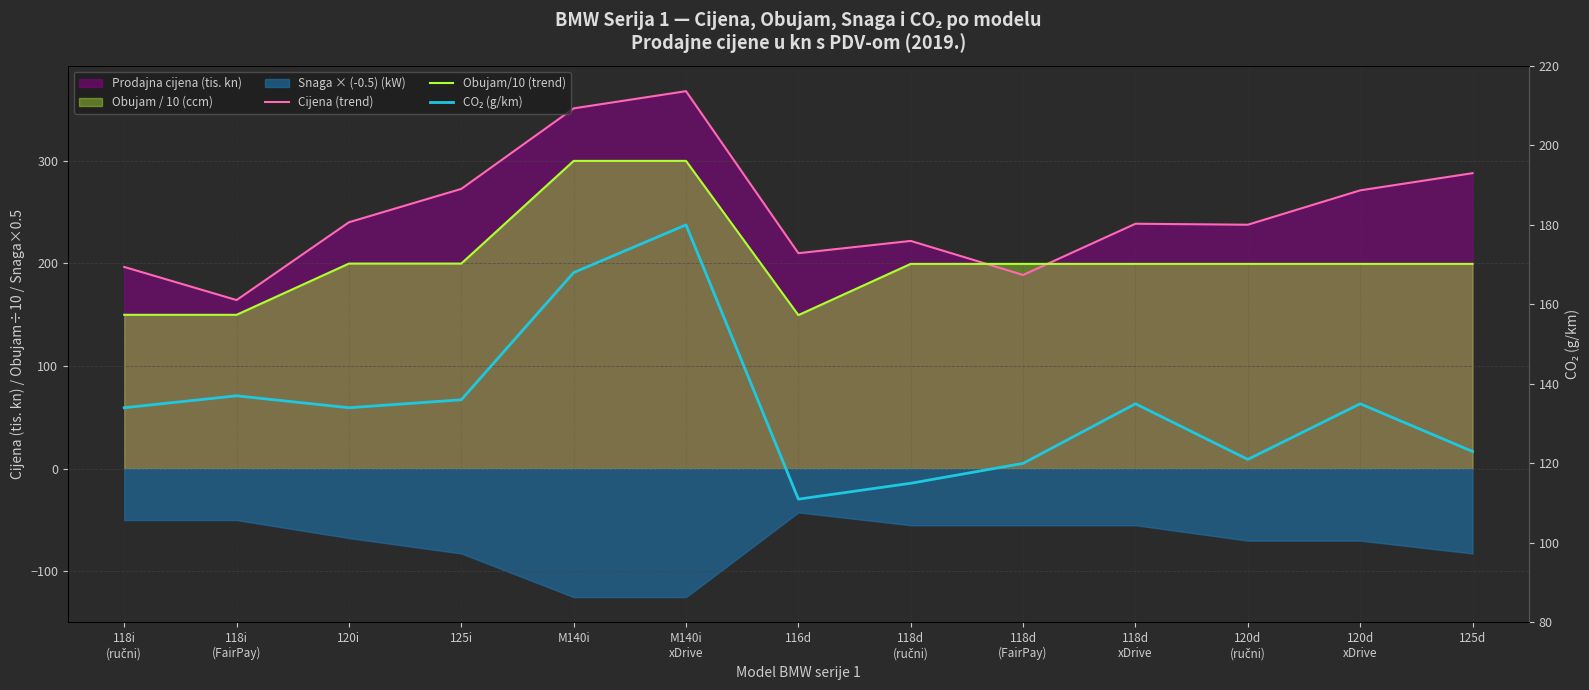

At which label is Cijena (trend) closest to 265?

120d
xDrive